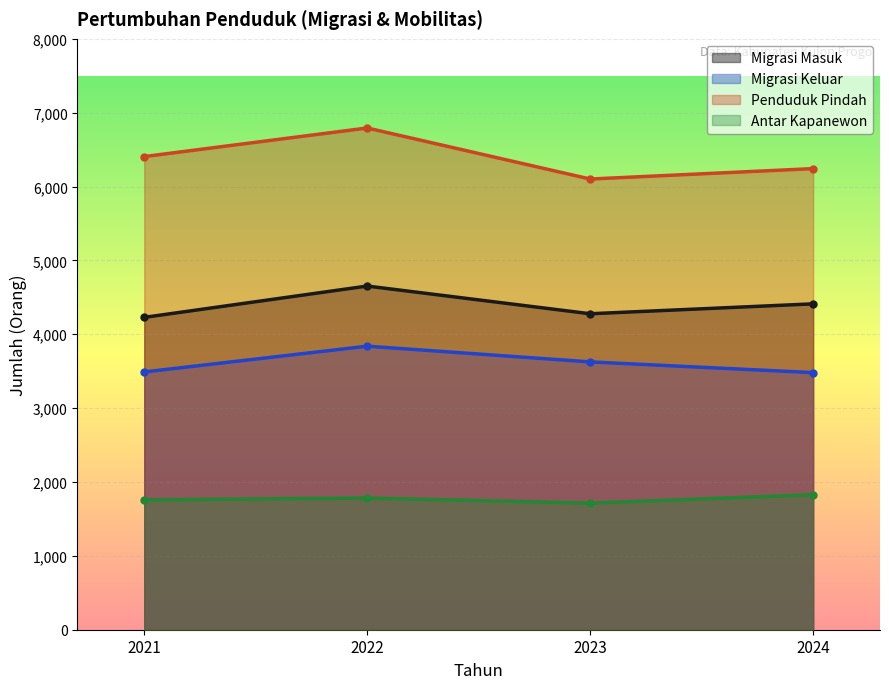

At which label does Antar Kapanewon reach its minimum?

2023